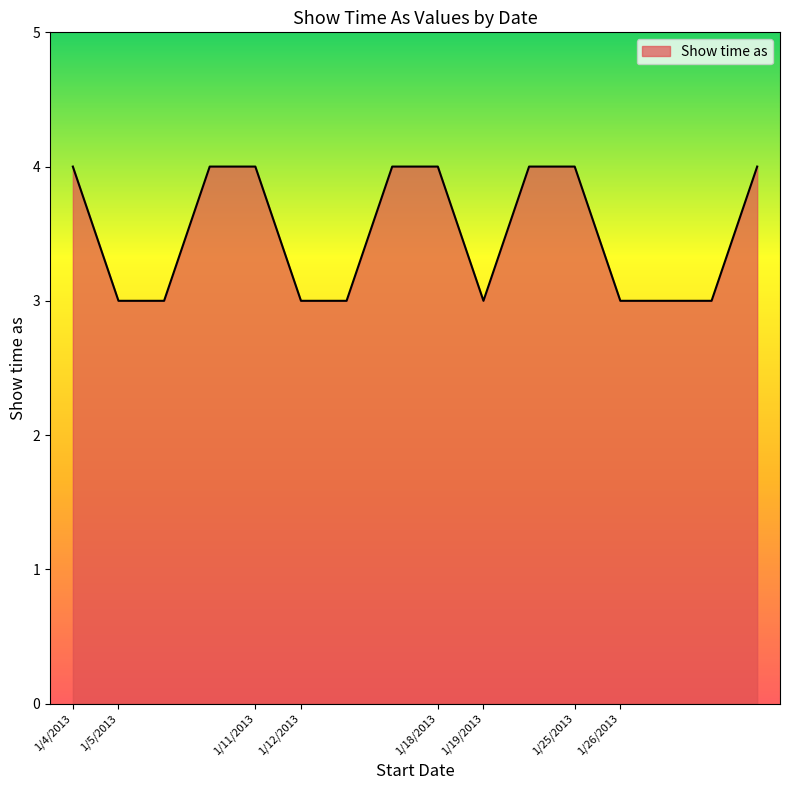

What is the greatest value displayed?

4